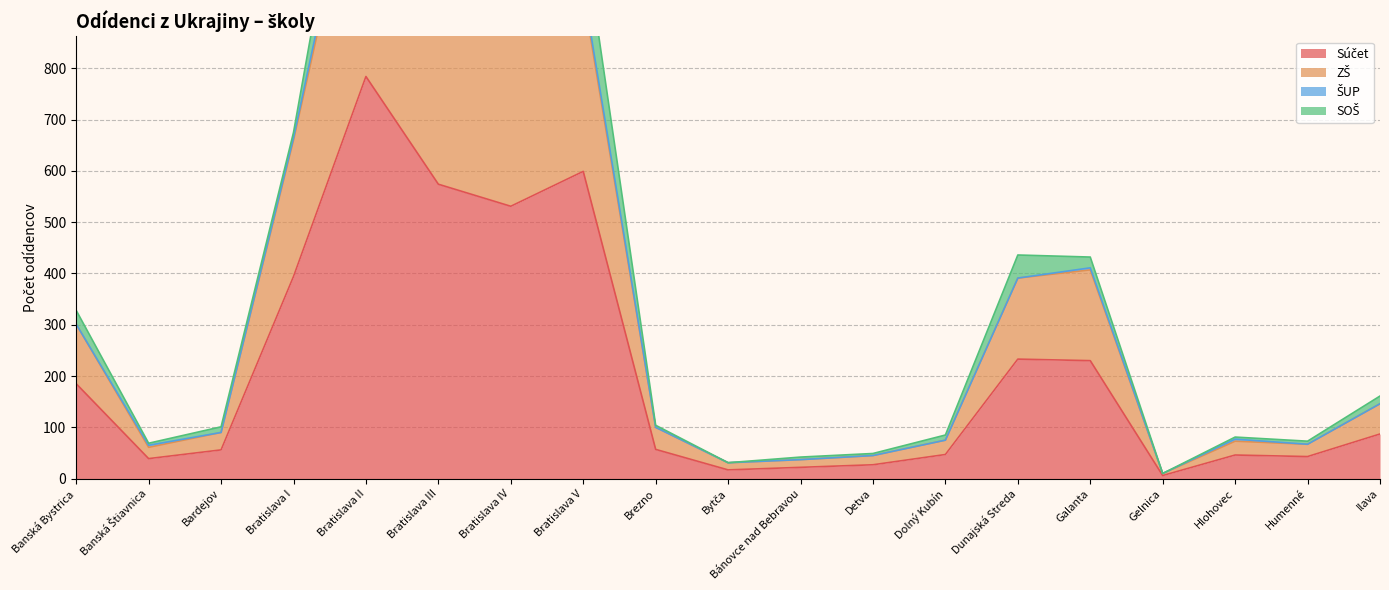

Is the value of Súčet at Bratislava III greater than the value of ZŠ at Bratislava III?

No